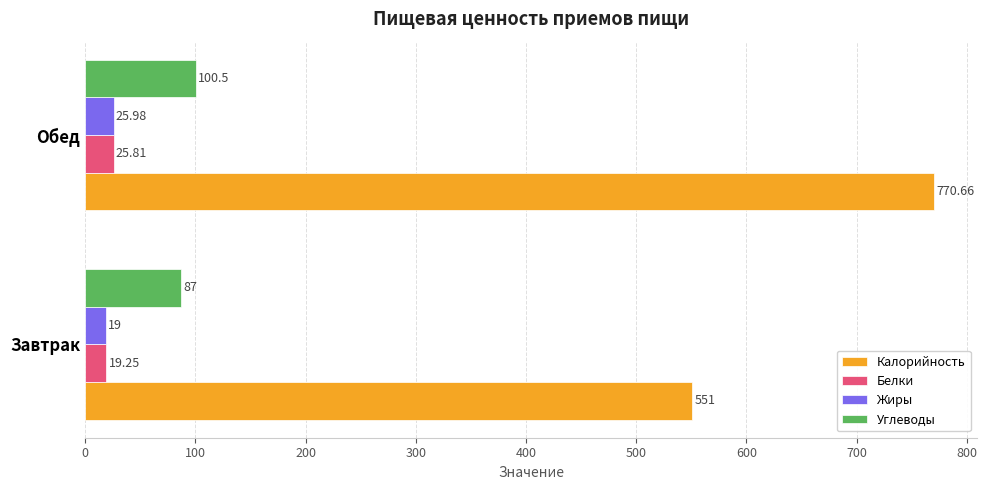

How many data points in Калорийность are above 770?

1